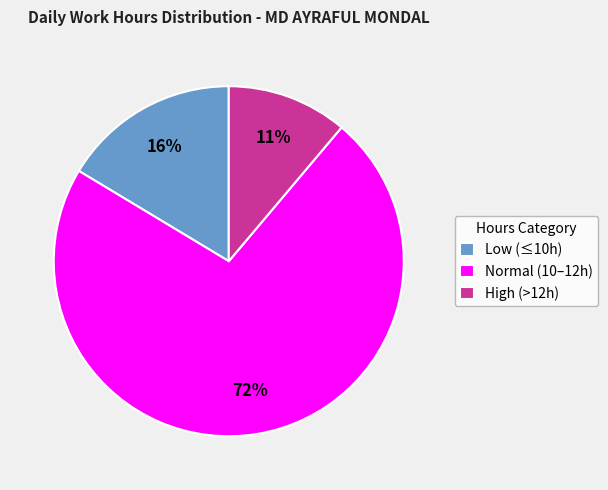

Count the number of slices in the pie.

3